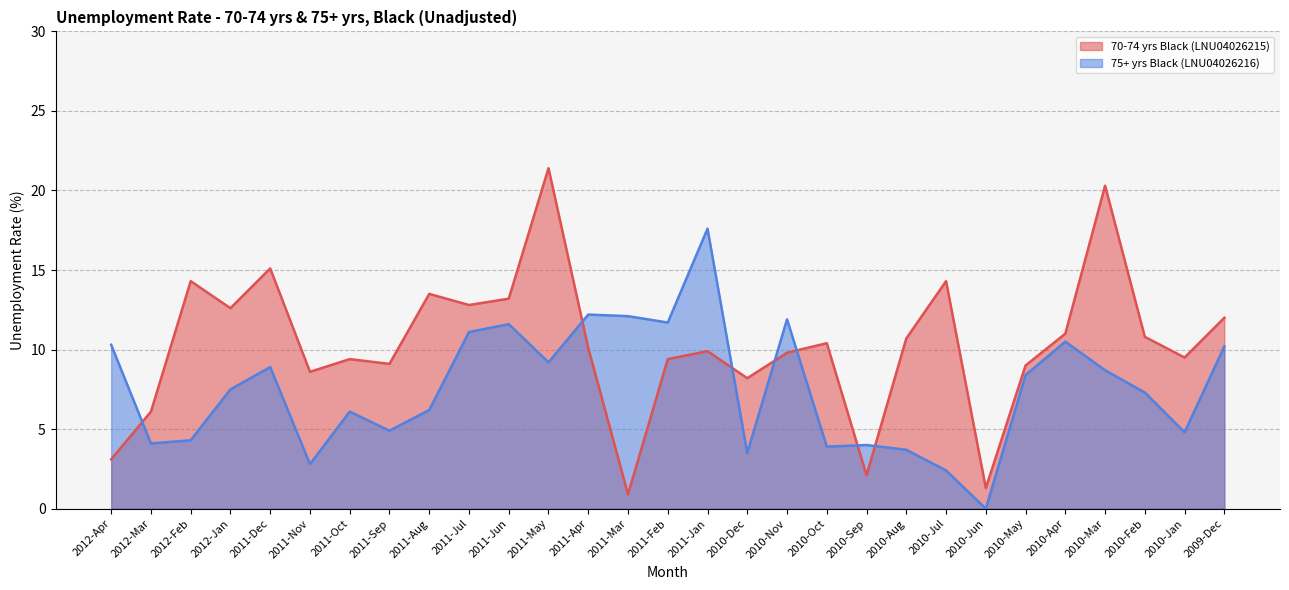

What is the sum of the 75+ yrs Black (LNU04026216) values at 2012-Mar and 2011-Mar?

16.2